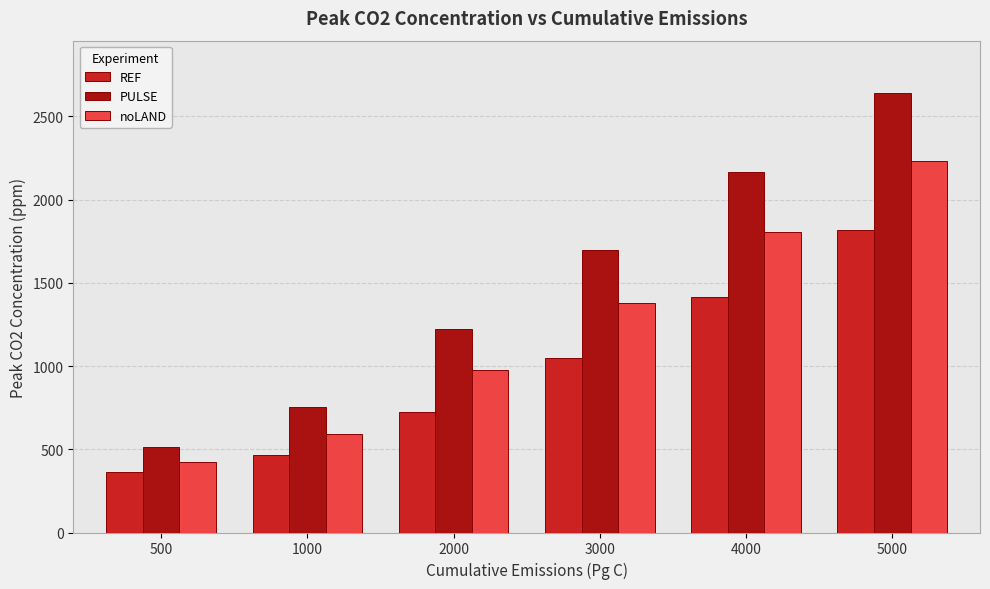

How many values in the PULSE series are below 1695?

3